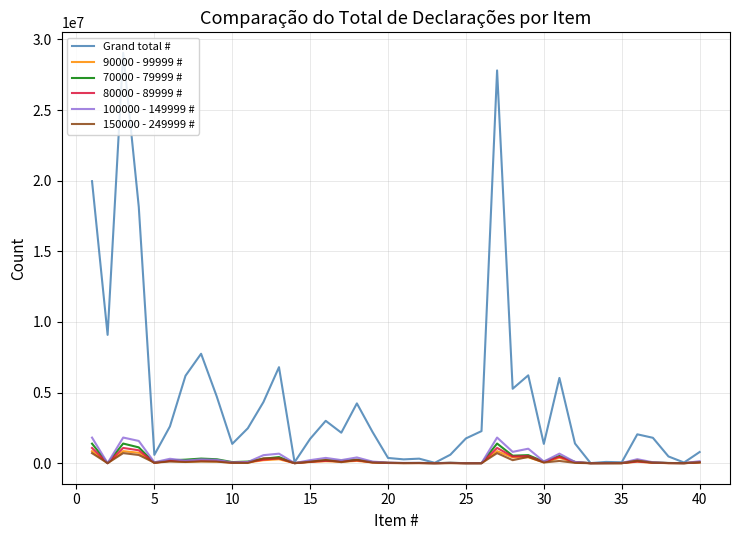

Which series has the largest total across all categories?

Grand total #